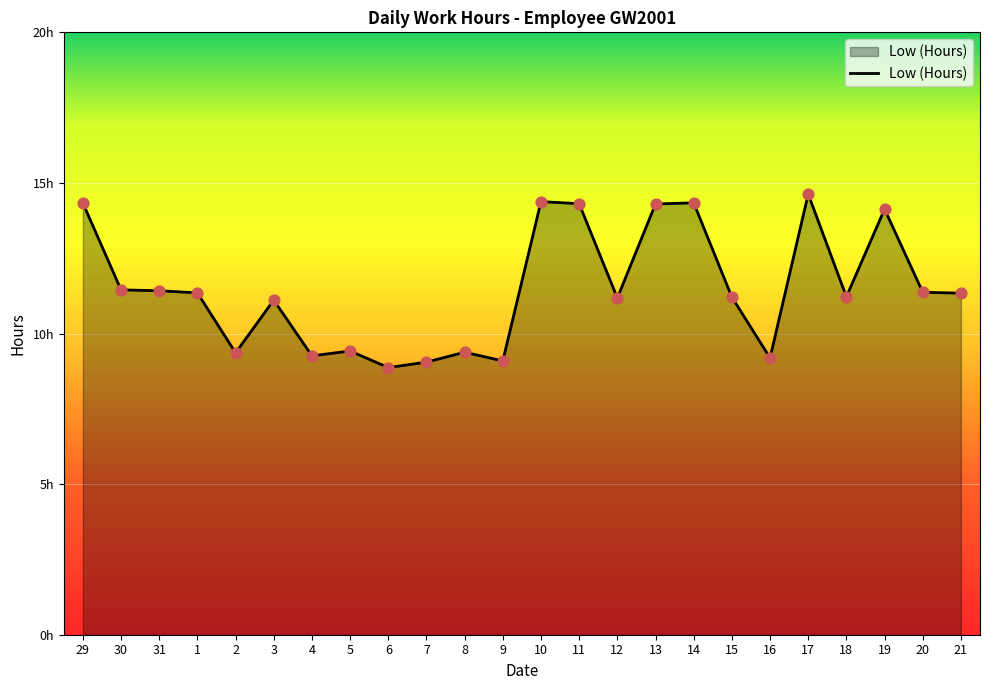

What is the ratio of the value at 15 to the value at 17?

0.8